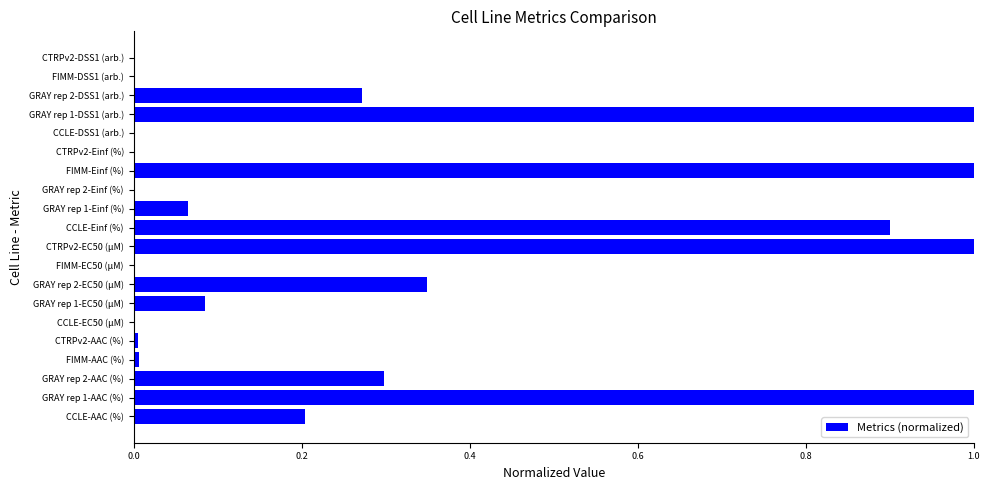

Which has a higher value, CCLE-DSS1 (arb.) or GRAY rep 2-AAC (%)?

GRAY rep 2-AAC (%)